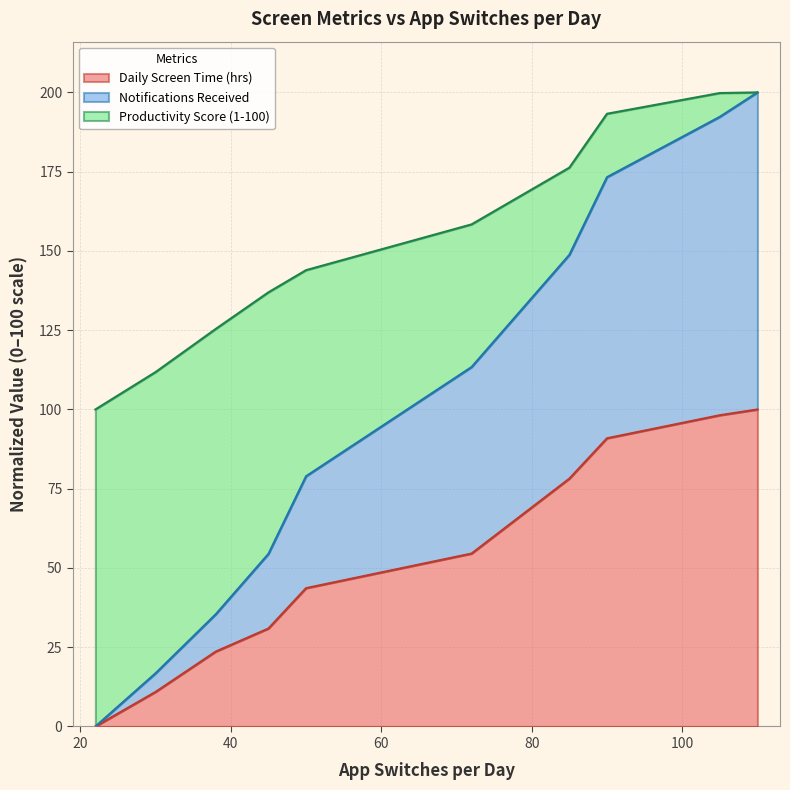

What is the highest value of the Daily Screen Time (hrs) series?

100.0